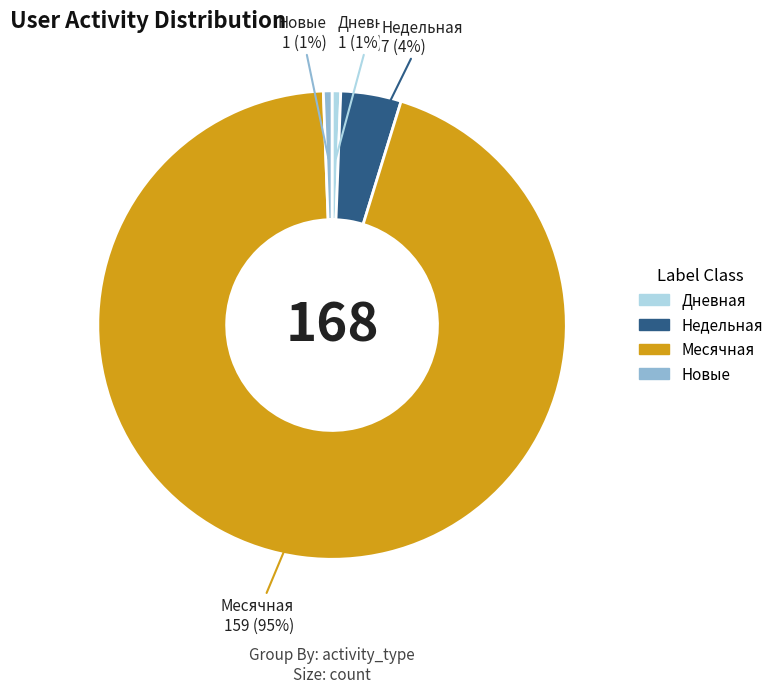

The Новые slice represents 1% of the pie. True or false?

True